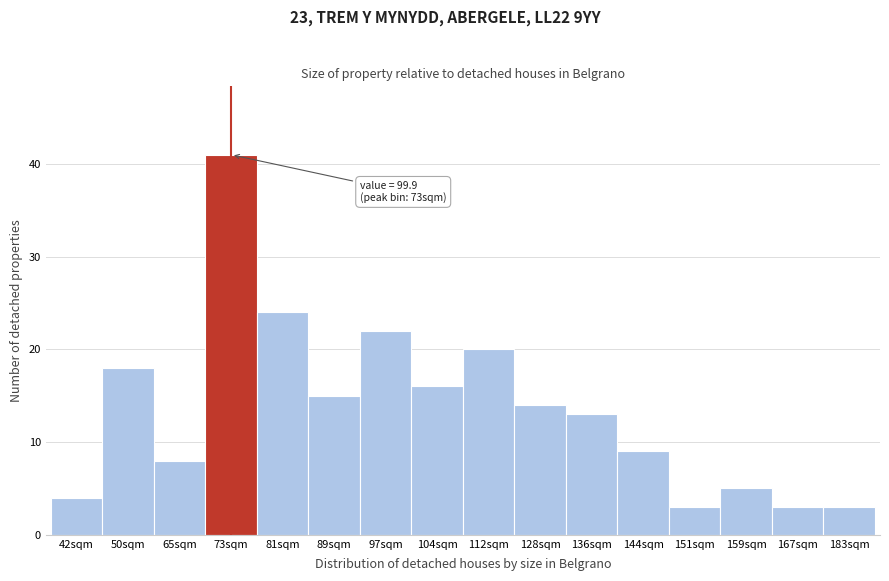

Reading right to left, transcribe all the data shown in this chart.

183sqm=3	167sqm=3	159sqm=5	151sqm=3	144sqm=9	136sqm=13	128sqm=14	112sqm=20	104sqm=16	97sqm=22	89sqm=15	81sqm=24	73sqm=41	65sqm=8	50sqm=18	42sqm=4